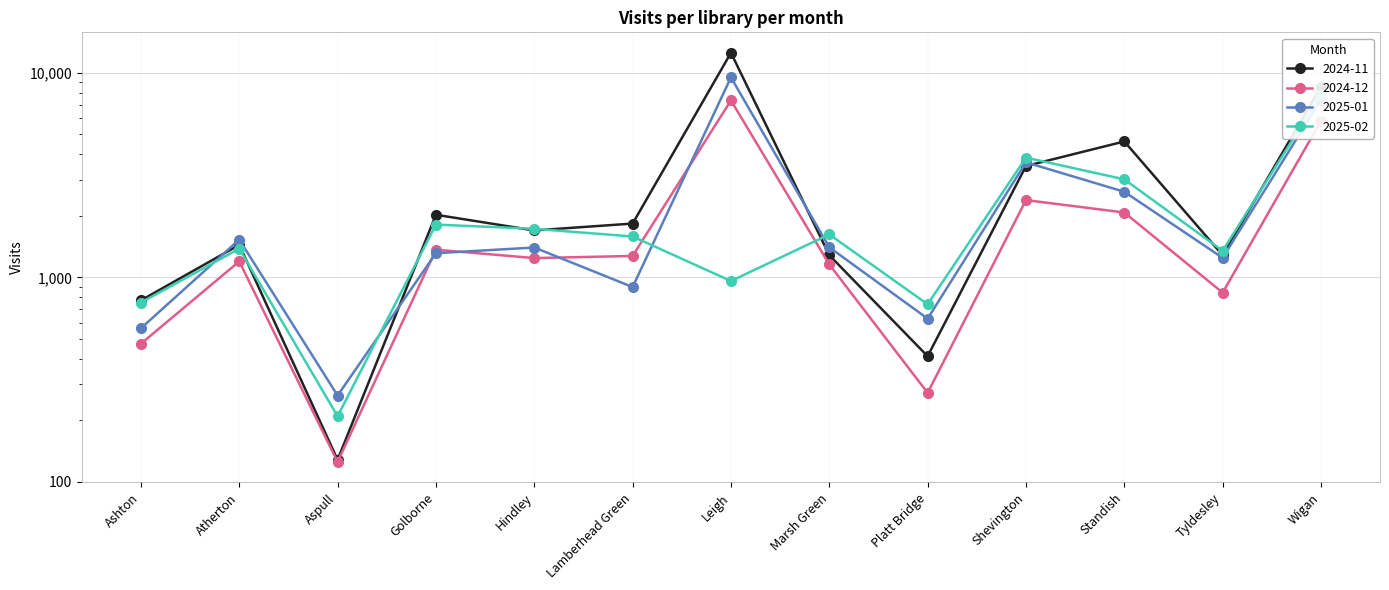

Which series ends up on top after the final intersection of 2025-01 and 2024-11?

2024-11